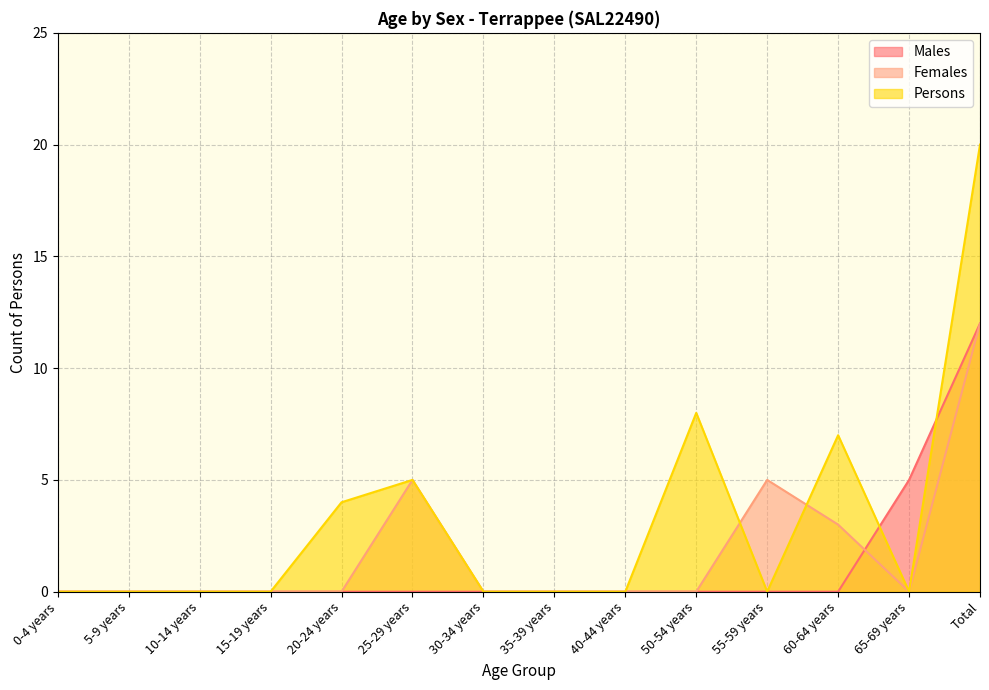

Is the value of Males at 10-14 years greater than the value of Persons at 55-59 years?

No